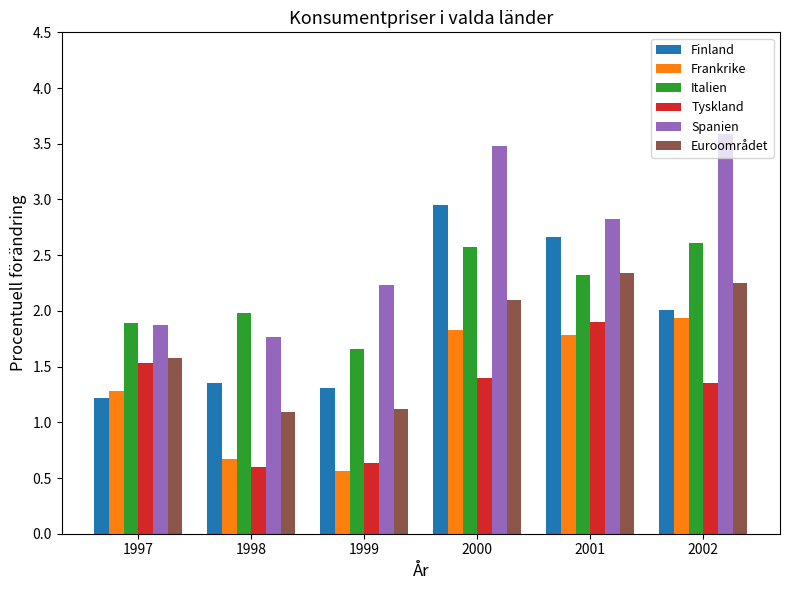

What is the difference between the highest and lowest values at 1999?

1.7